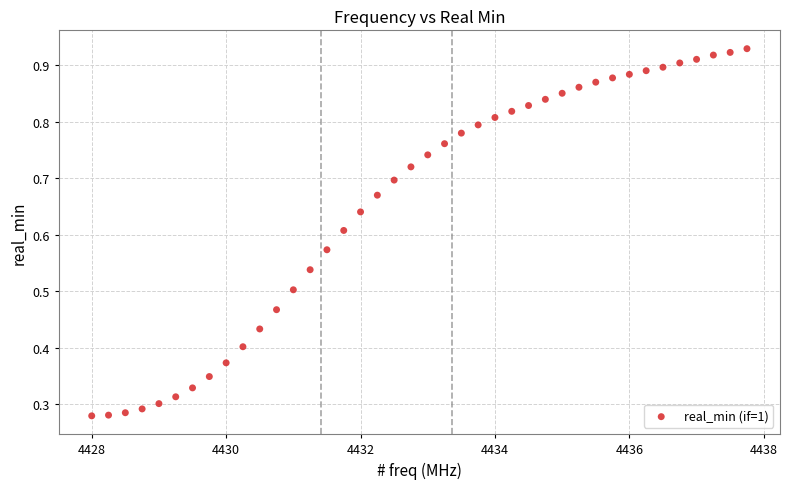

What is the range of X values (max minus min)?

9.8